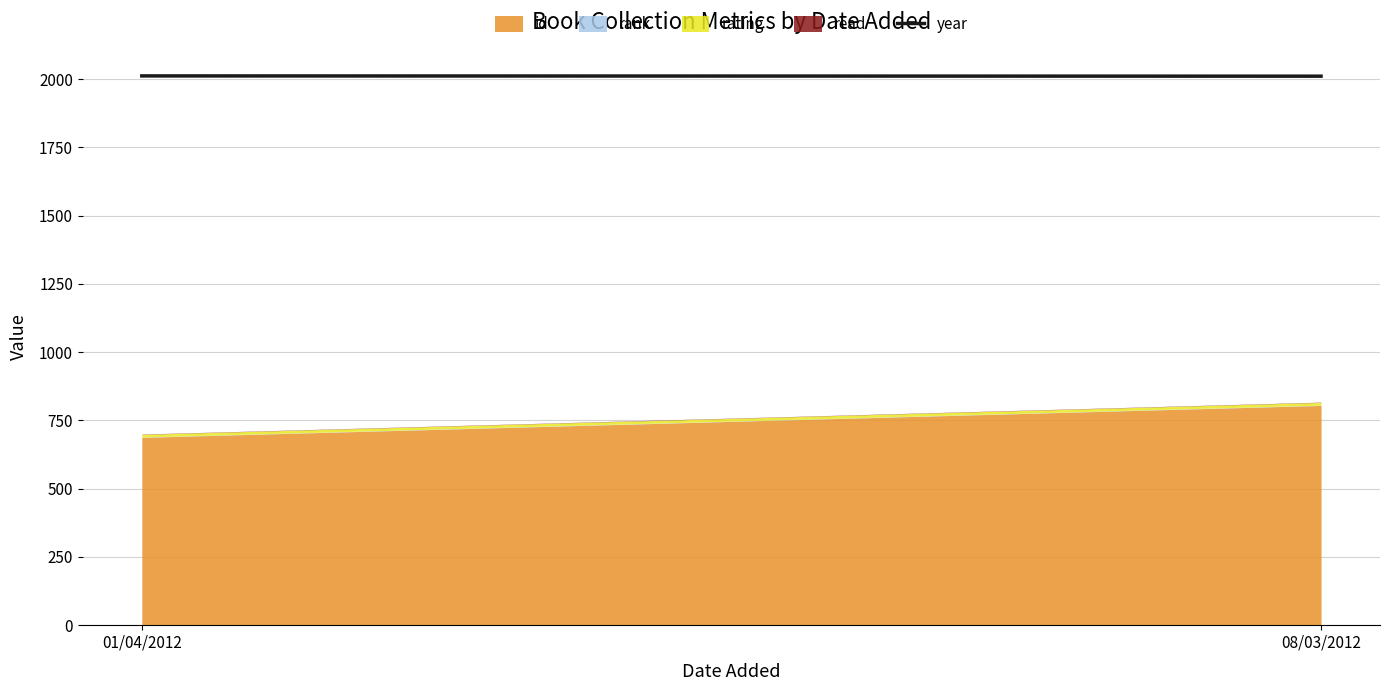

Does the chart display data point markers on the line(s)?

No